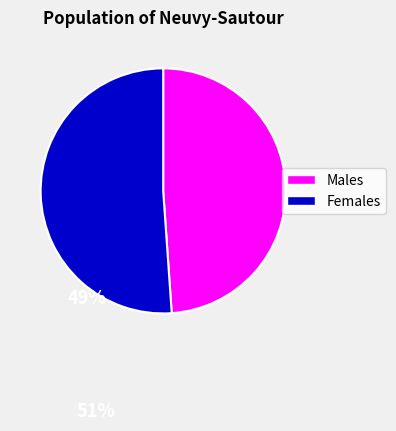

Is there a majority slice in this chart?

Yes